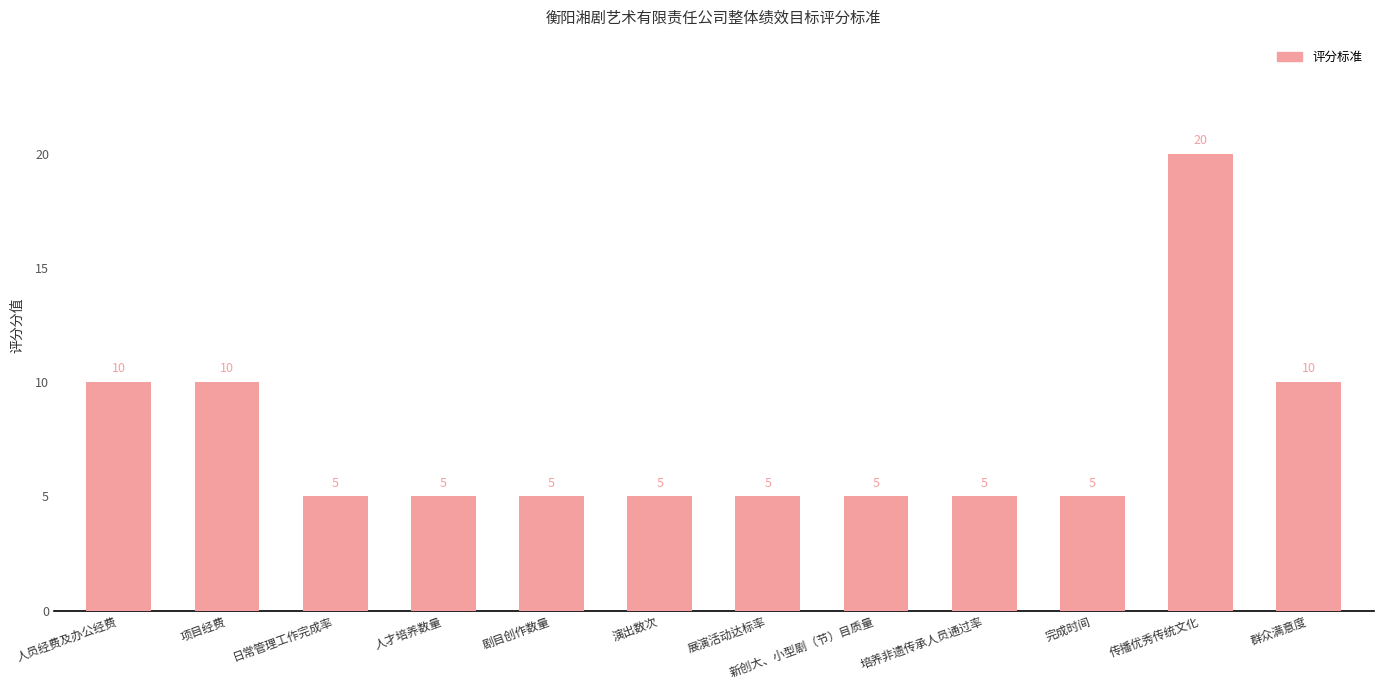

What is the label of the 8th bar from the left?

新创大、小型剧（节）目质量